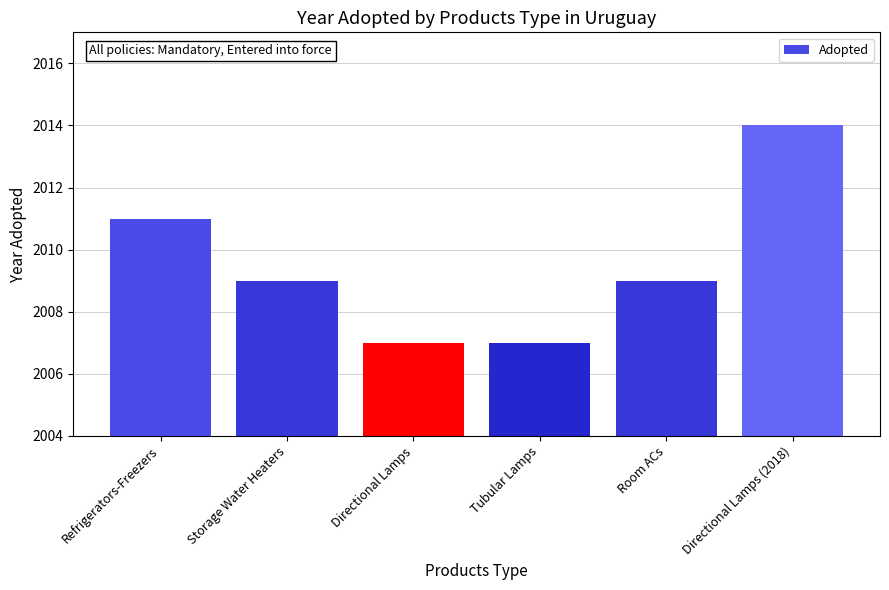

What is the sum of the values at Storage Water Heaters and Directional Lamps?

4016